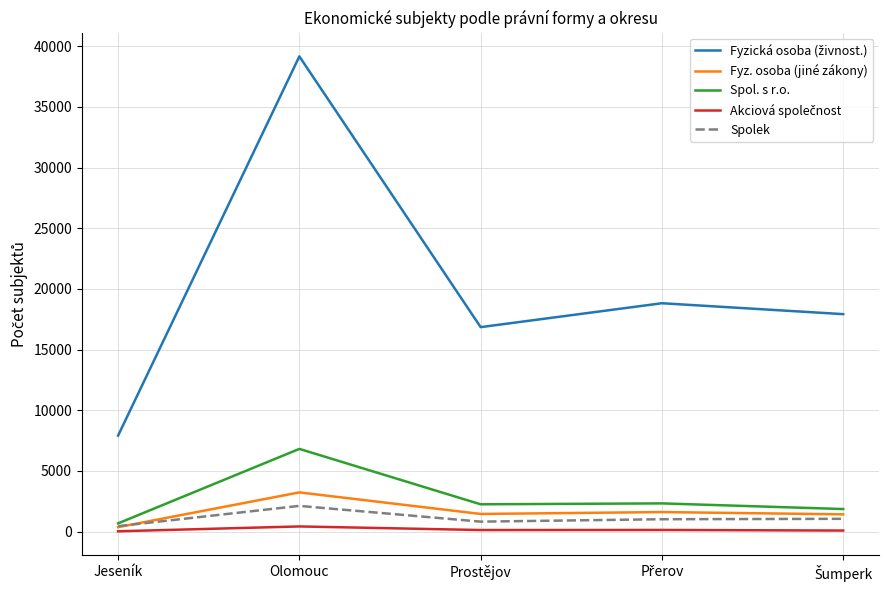

At which category is the sum across all series the highest?

Olomouc